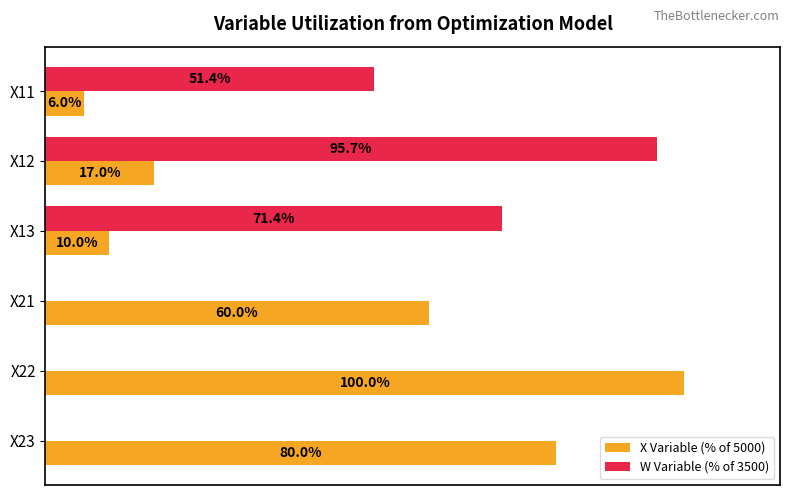

Which series changed the most between X11 and X23?

X Variable (% of 5000)